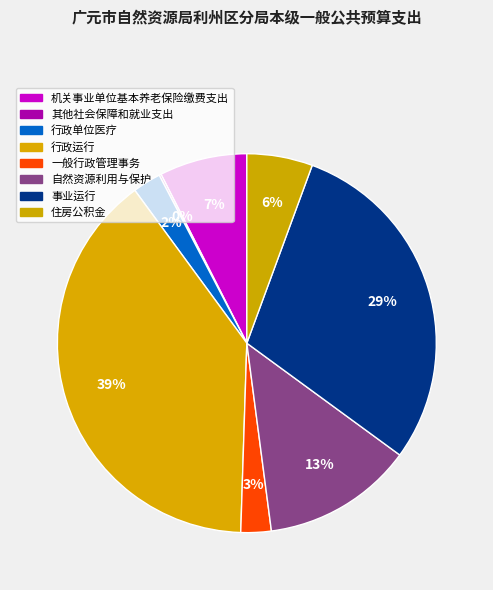

True or false: 行政运行 accounts for 39% of the total.

True